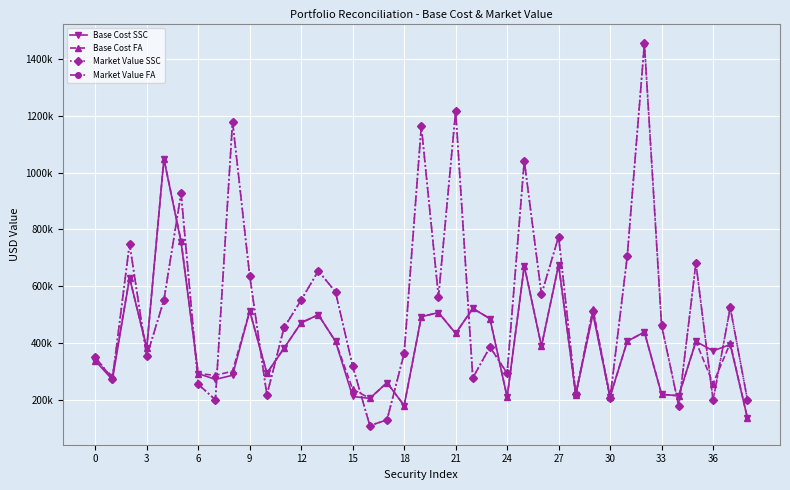

What are all the series names shown in the legend?

Base Cost SSC, Base Cost FA, Market Value SSC, Market Value FA